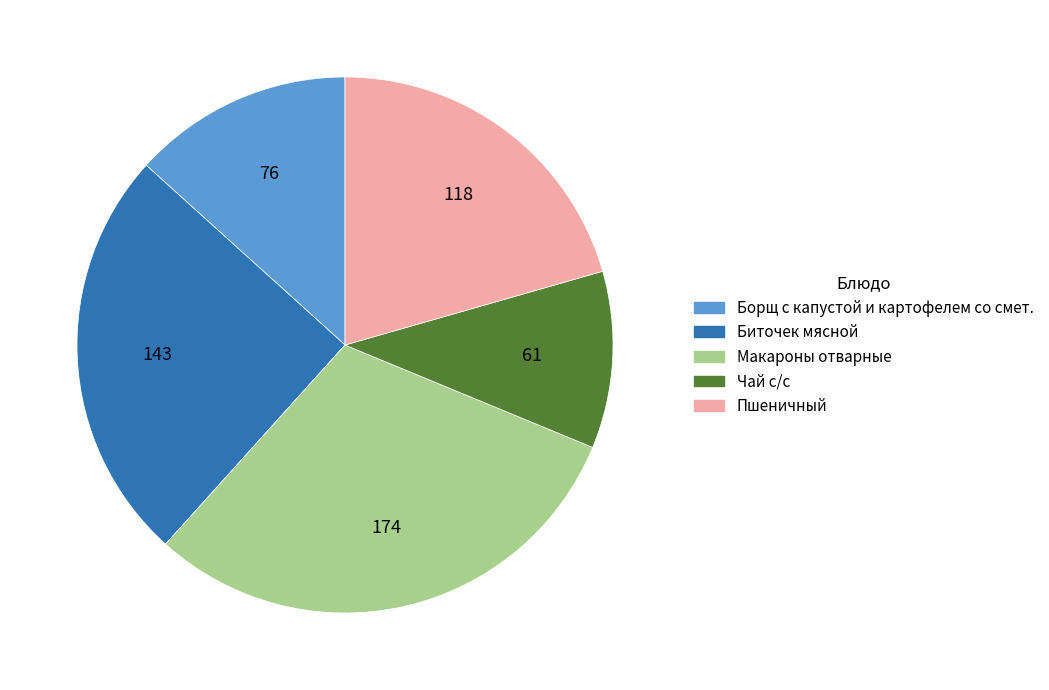

Rank the categories by value from highest to lowest.

Макароны отварные, Биточек мясной, Пшеничный, Борщ с капустой и картофелем со смет., Чай с/с